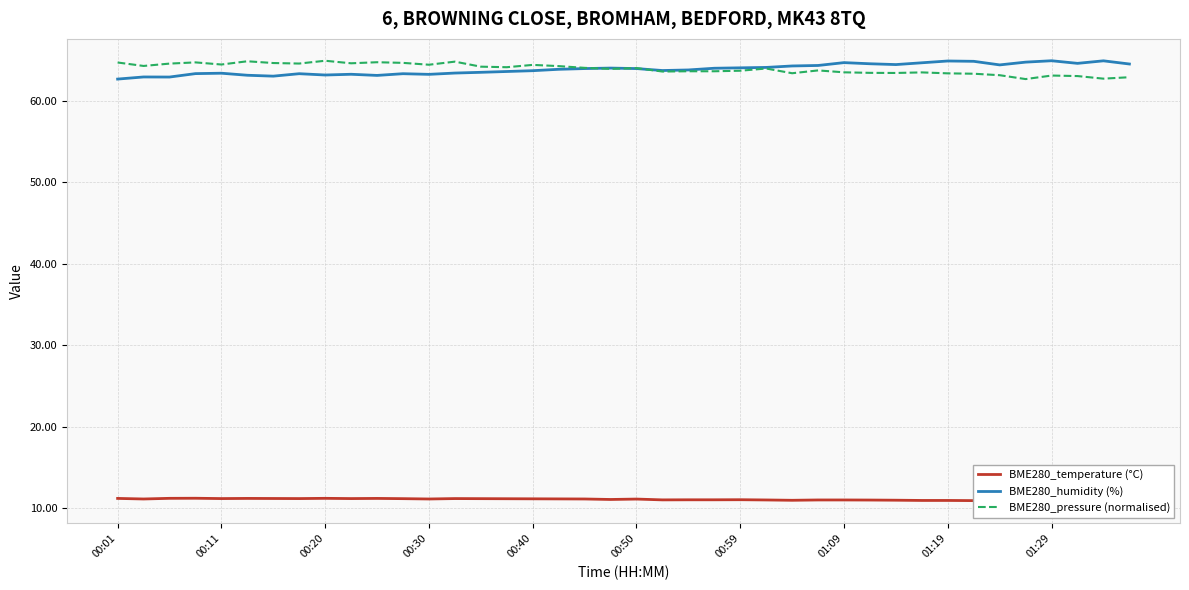

The BME280_humidity (%) series shows 63.4 at 00:11. True or false?

True